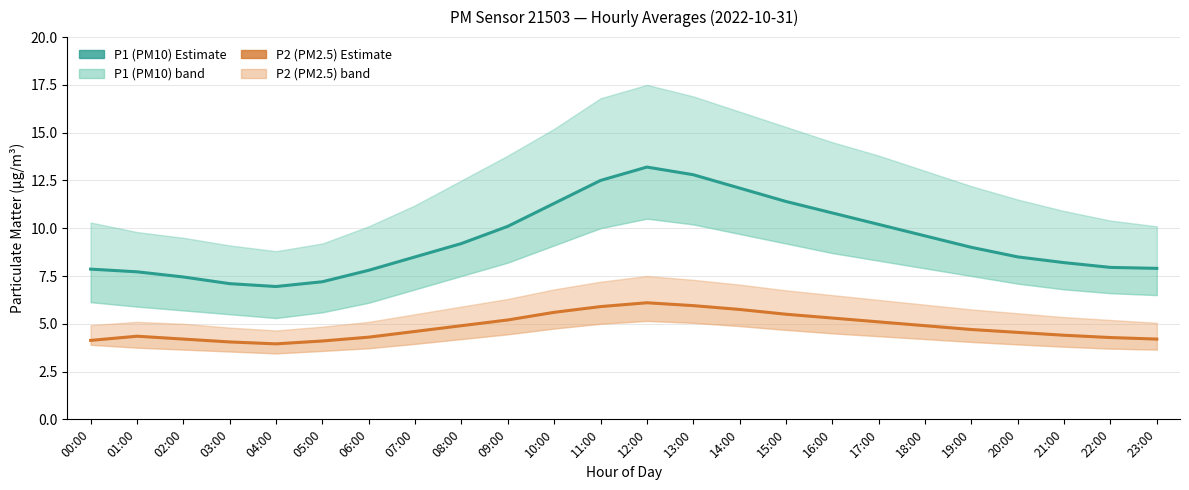

Is the value of P2 (PM2.5) at 11:00 greater than the value of P1 (PM10) at 14:00?

No